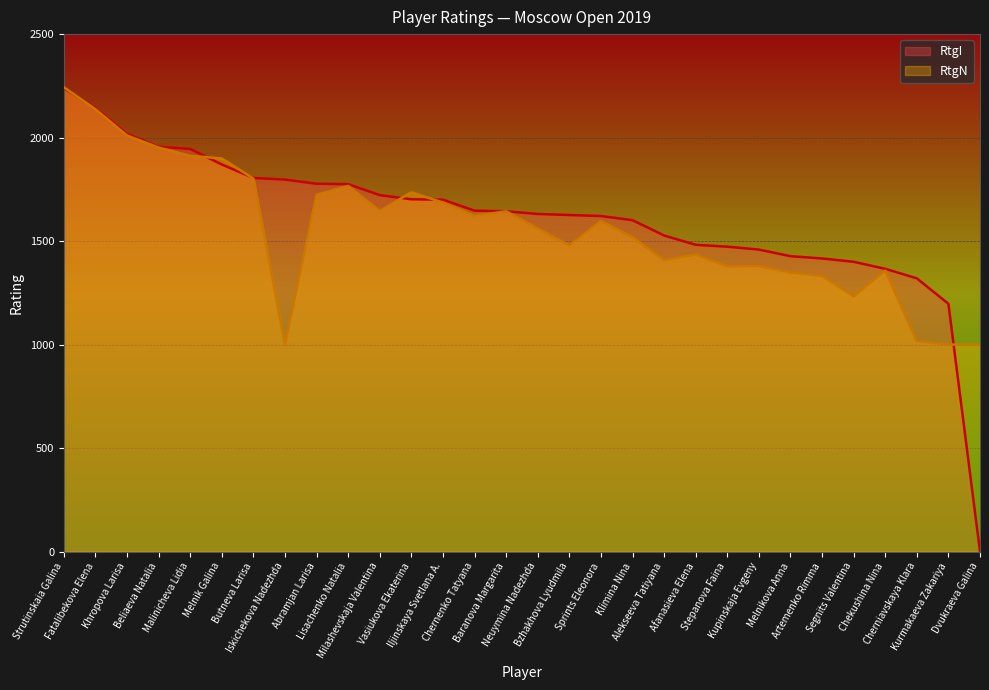

Where do RtgN and RtgI first cross each other?

Strutinskaia Galina and Fatalibekova Elena